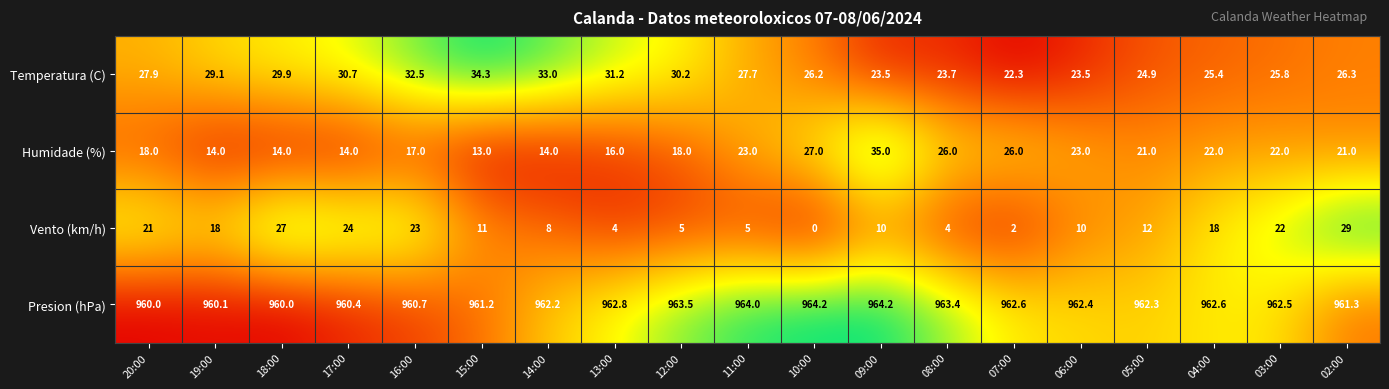

Which label corresponds to the smallest value in the chart?

10:00